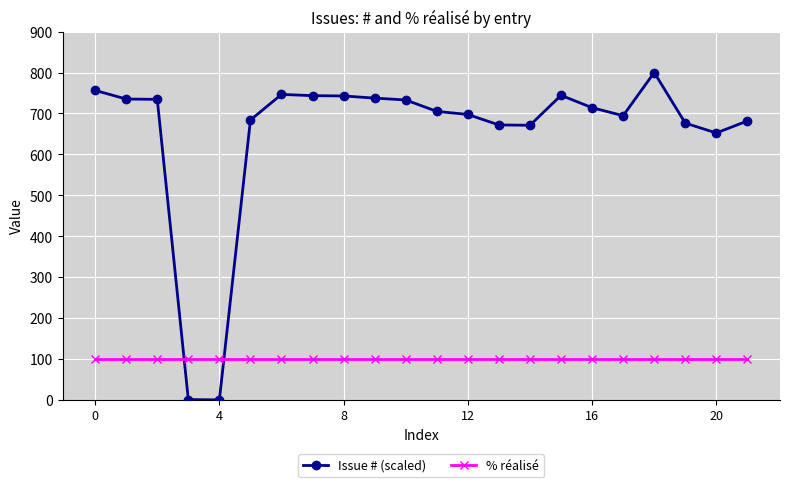

Which series has the largest range (max minus min)?

Issue # (scaled)